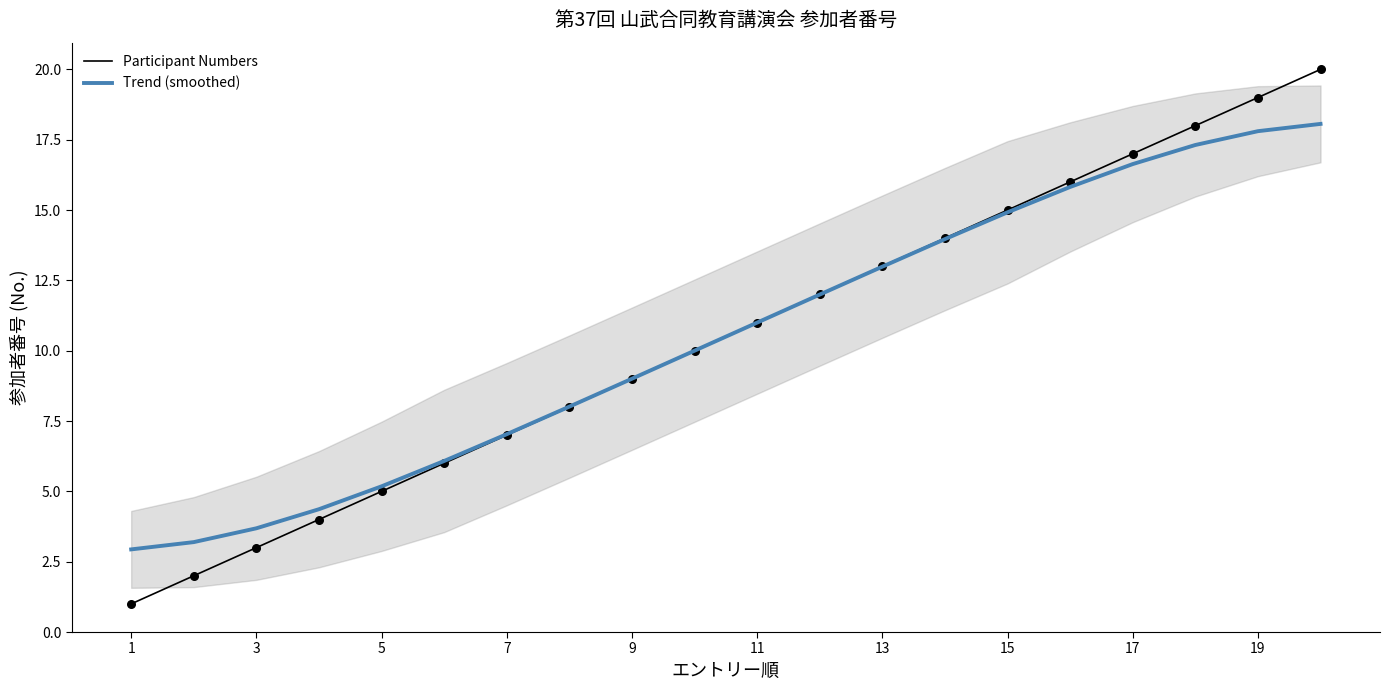

At how many categories does at least one series exceed 7?

14